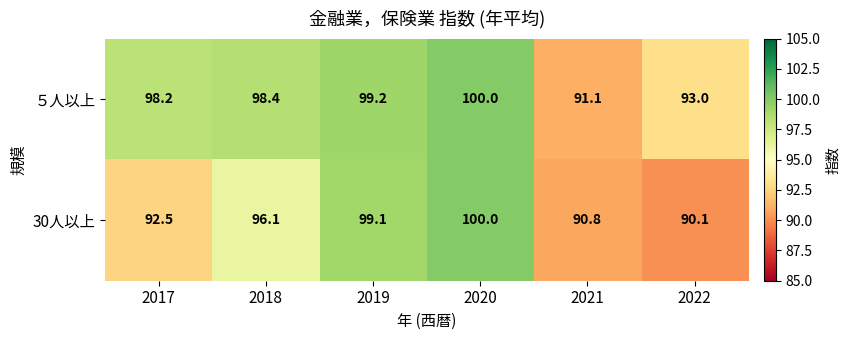

What is the smallest value displayed?

90.1